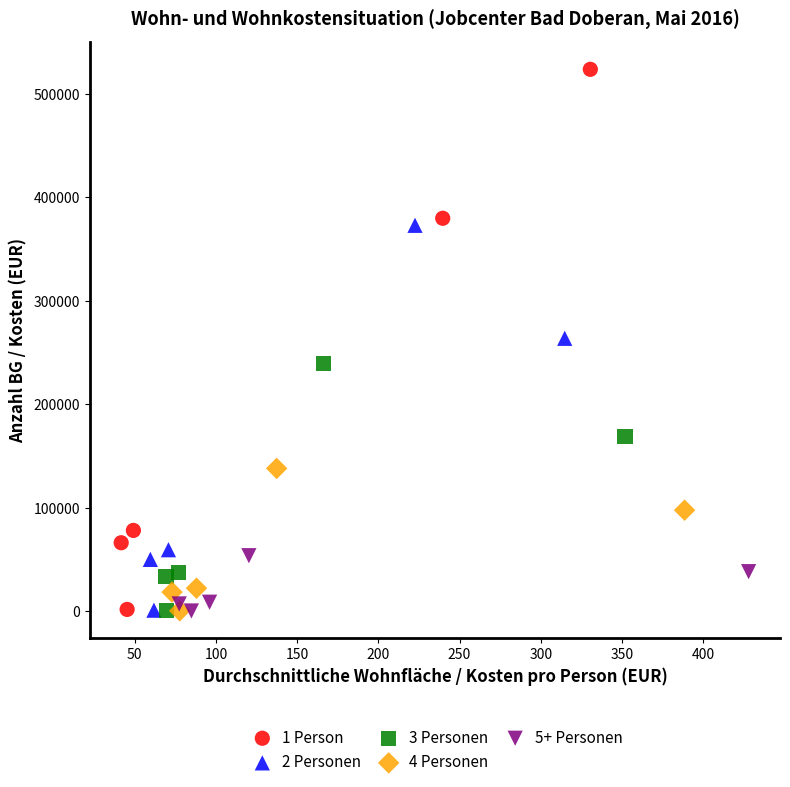

Which series has the widest spread of Y values?

1 Person